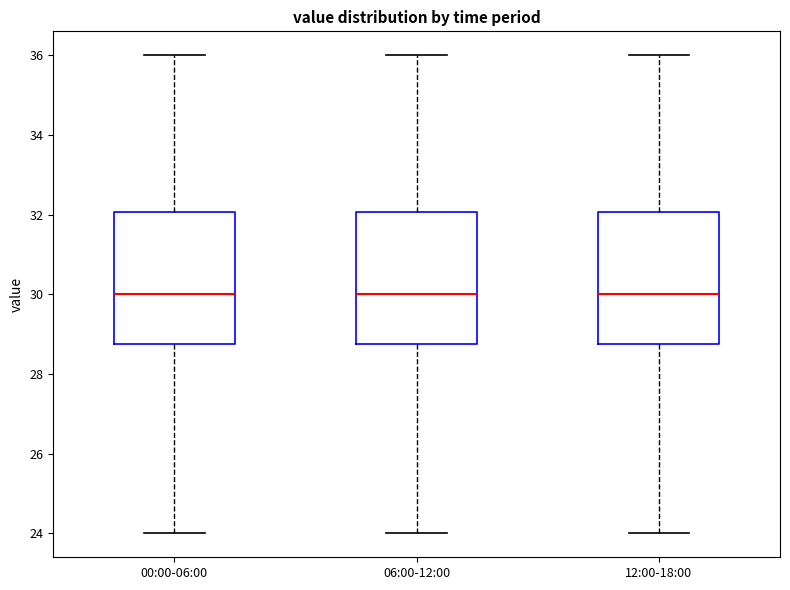

Reading left to right, transcribe this box plot: for each box, give where its median line is, the range the box spans, and where its two whiskers end, as read against the y-axis. The values are not printed on the chart, so give them approximately, as read against the axis.

00:00-06:00: median 30.0, box 28.8 to 32.0, whiskers 24.0 to 36.0
06:00-12:00: median 30.0, box 28.8 to 32.0, whiskers 24.0 to 36.0
12:00-18:00: median 30.0, box 28.8 to 32.0, whiskers 24.0 to 36.0